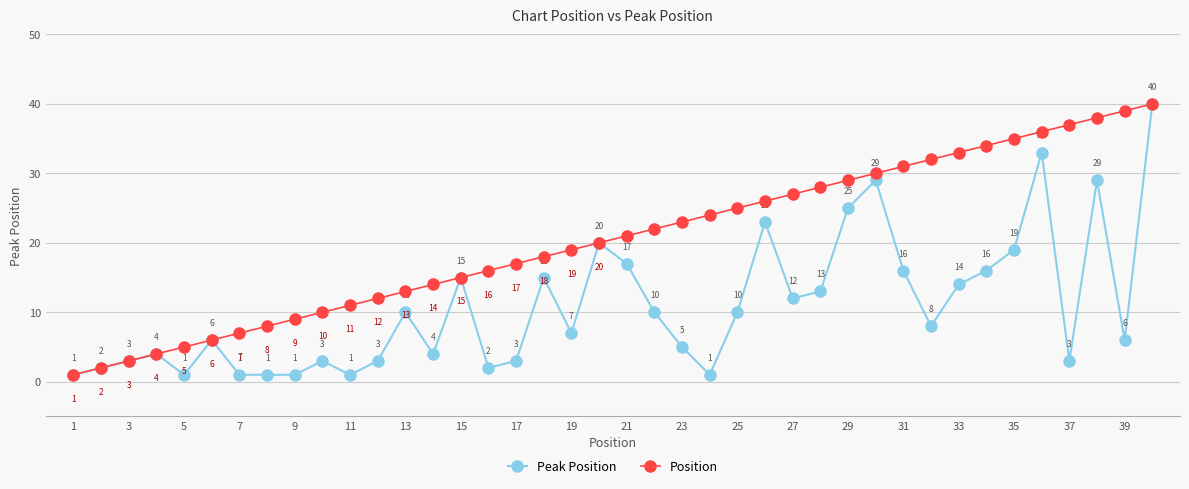

True or false: Position has more than 1 points higher than both neighbors.

False